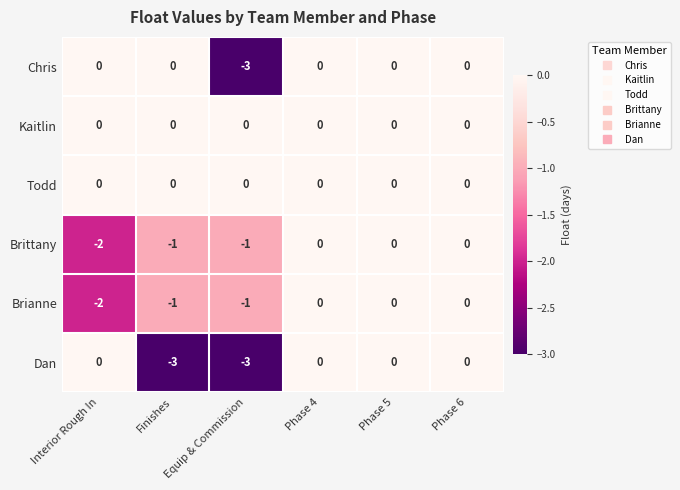

At how many categories does at least one series exceed -2?

6